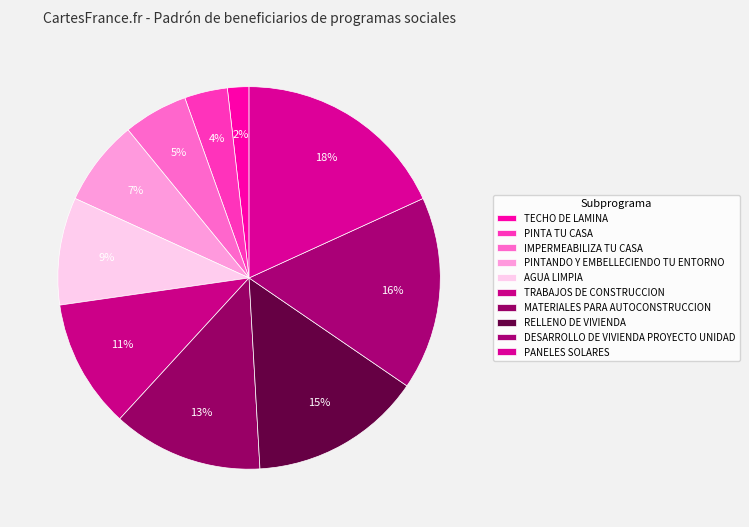

What percentage is the TRABAJOS DE CONSTRUCCION slice, to the nearest percent?

11%